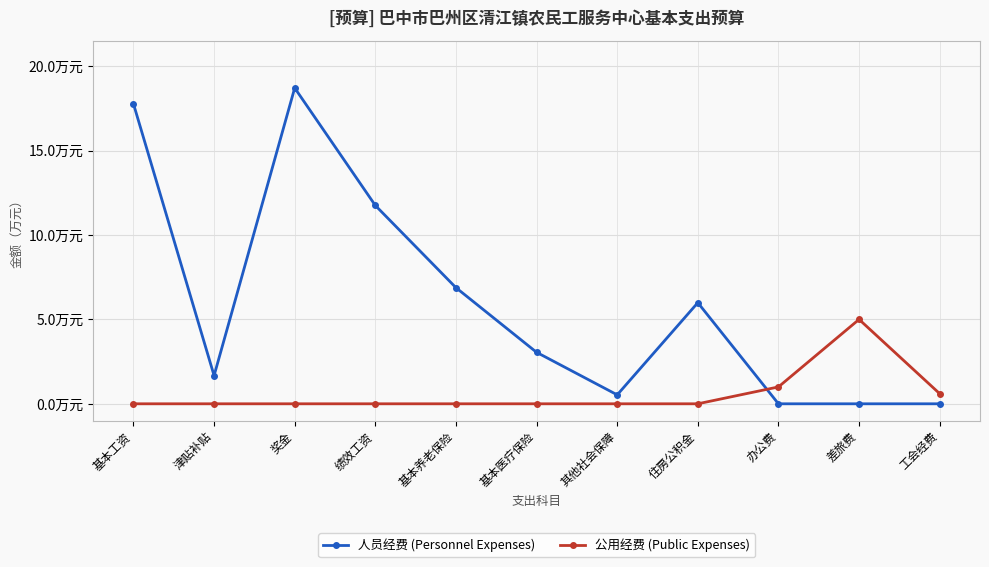

The 人员经费 (Personnel Expenses) series shows 7.6 at 绩效工资. True or false?

False